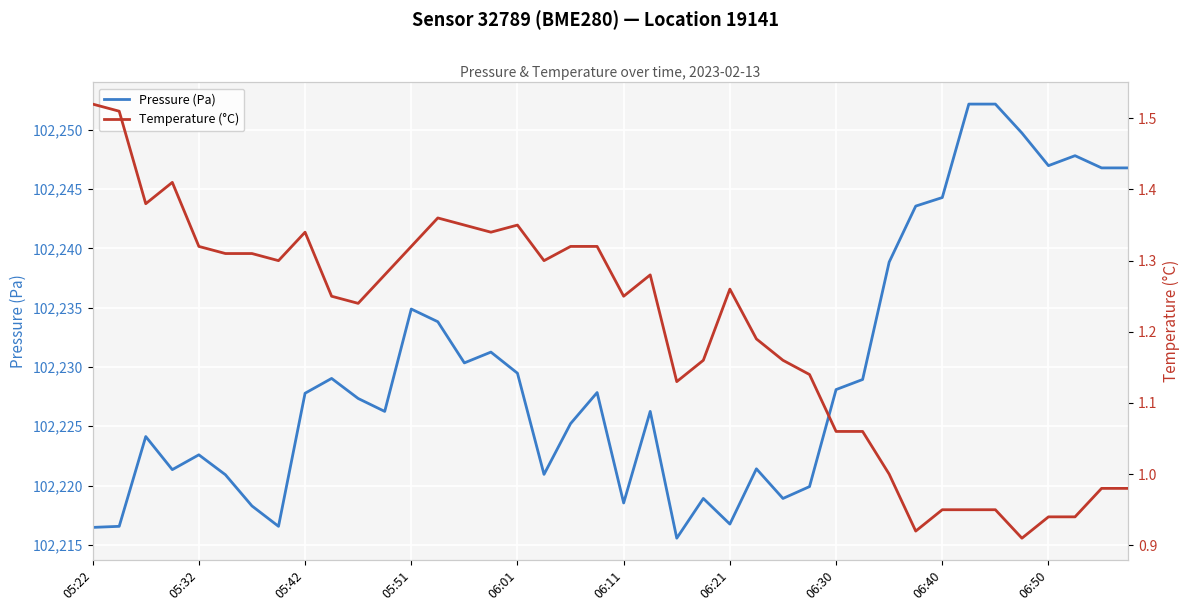

The value of Temperature (°C) at 14 is 1.4. True or false?

True